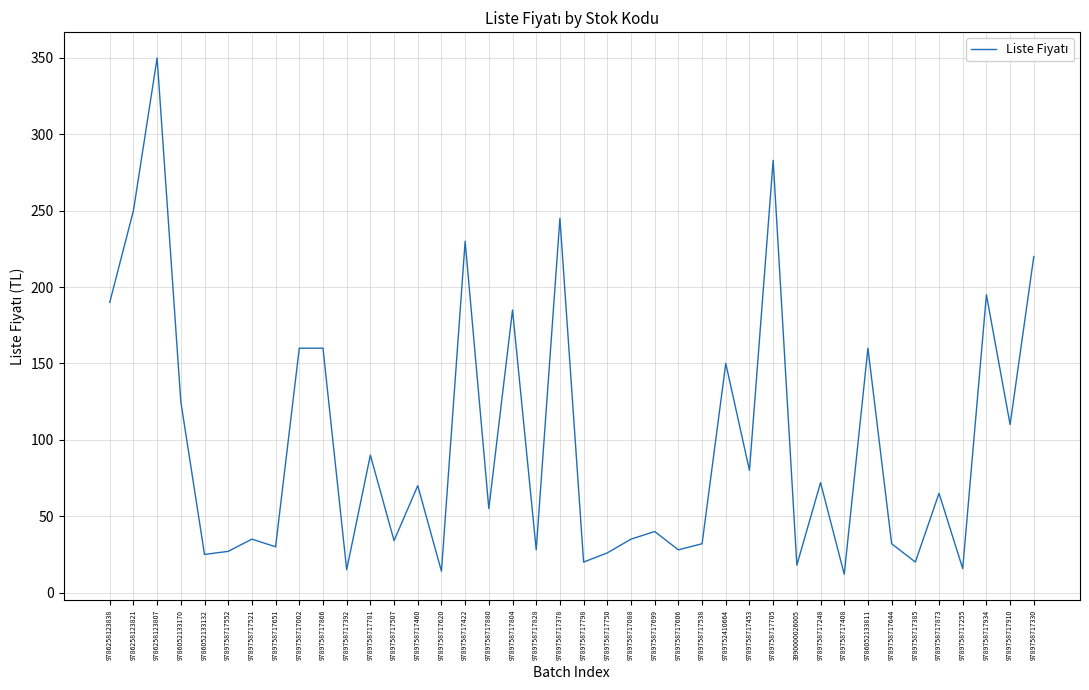

Is it true that the value at 9789758717552 is 48.5?

False